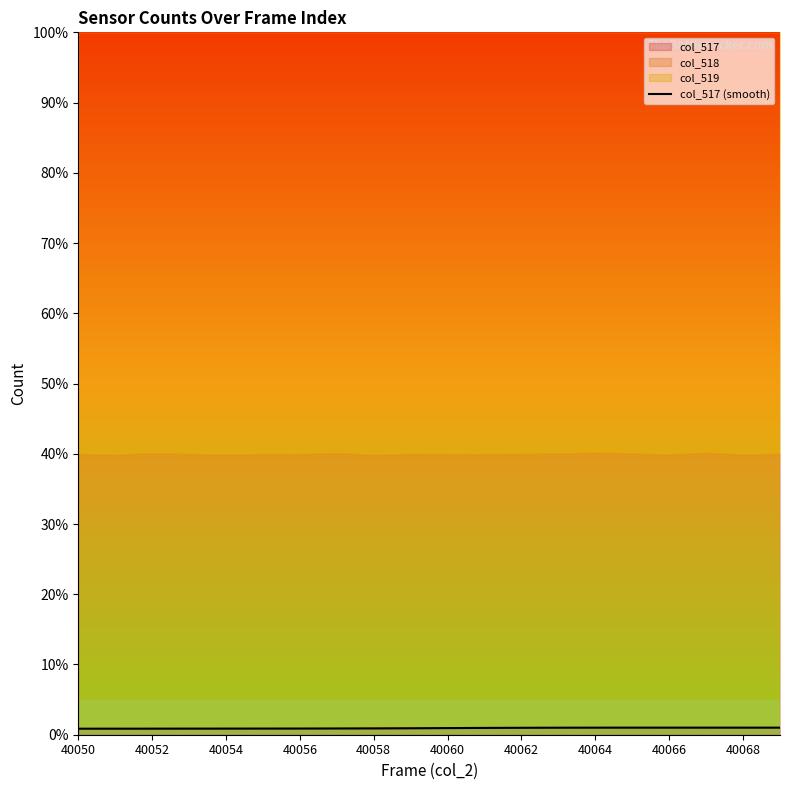

The col_517 (smooth) series shows 1.0 at 40062. True or false?

True